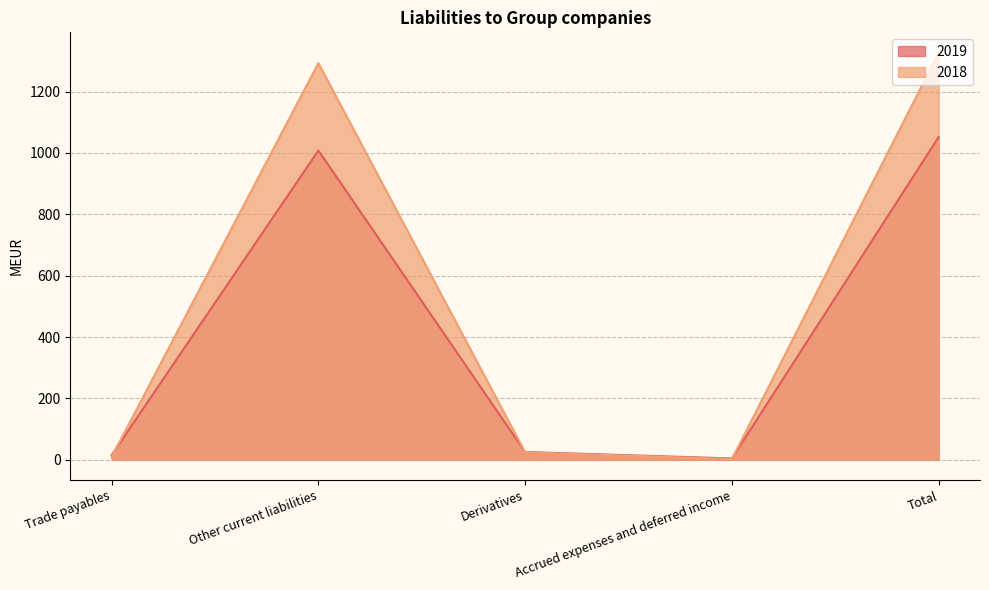

True or false: 2019 has a value of 1008 at Other current liabilities.

True